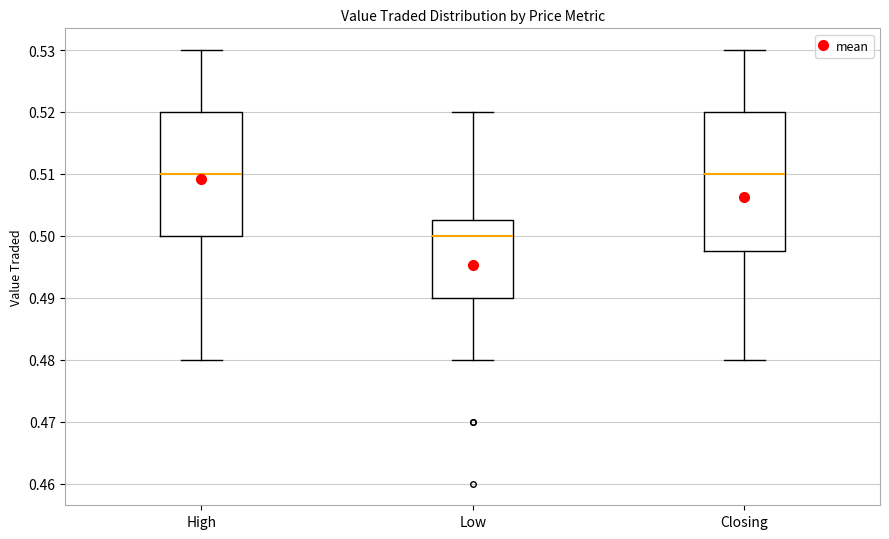

Reading left to right, read every box against the y-axis: the position of its median line, the range the box covers, and the ends of its whiskers. The values are not printed on the chart, so give them approximately, as read against the axis.

High: median 0.510, box 0.500 to 0.520, whiskers 0.480 to 0.530
Low: median 0.500, box 0.490 to 0.503, whiskers 0.480 to 0.520
Closing: median 0.510, box 0.498 to 0.520, whiskers 0.480 to 0.530